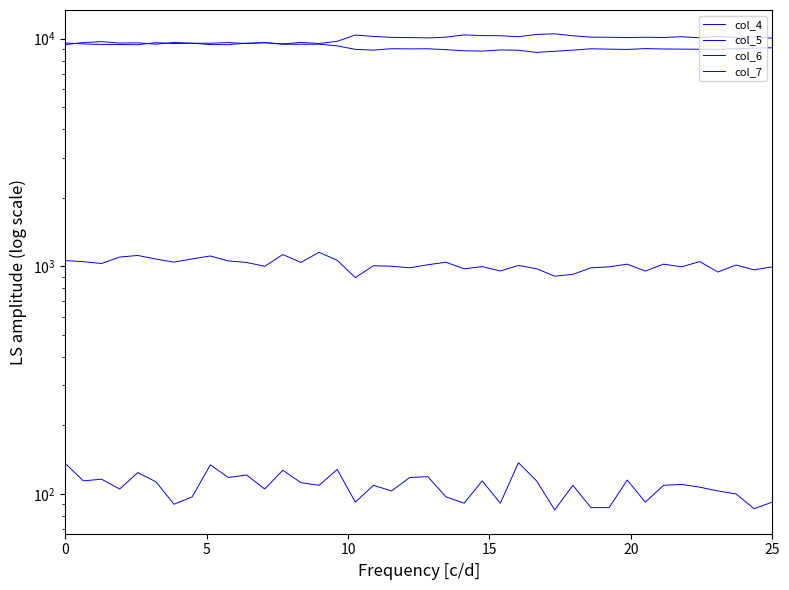

Reading right to left, list all the values displayed in this chart.

col_4: 10042	10178	10104	10225	10083	10189	10114	10136	10108	10134	10145	10287	10495	10428	10191	10290	10310	10381	10145	10068	10103	10125	10224	10362	9726	9516	9616	9479	9596	9549	9405	9412	9546	9618	9449	9576	9561	9693	9607	9409
col_5: 9111	9083	9020	8973	8978	8988	9002	9036	8961	8986	9021	8898	8795	8696	8886	8915	8811	8839	8941	9022	9012	9027	8897	8971	9289	9449	9442	9444	9592	9510	9607	9539	9537	9502	9600	9397	9420	9427	9472	9563
col_6: 994	964	1012	943	1048	994	1021	952	1021	994	984	921	904	975	1008	953	996	974	1041	1015	984	1000	1005	891	1062	1151	1039	1125	999	1039	1055	1109	1077	1042	1075	1115	1097	1028	1047	1059
col_7: 92	86	100	103	107	110	109	92	115	87	87	109	85	114	137	91	114	91	97	119	118	103	109	92	128	109	112	127	105	121	118	134	97	90	113	124	105	116	114	136